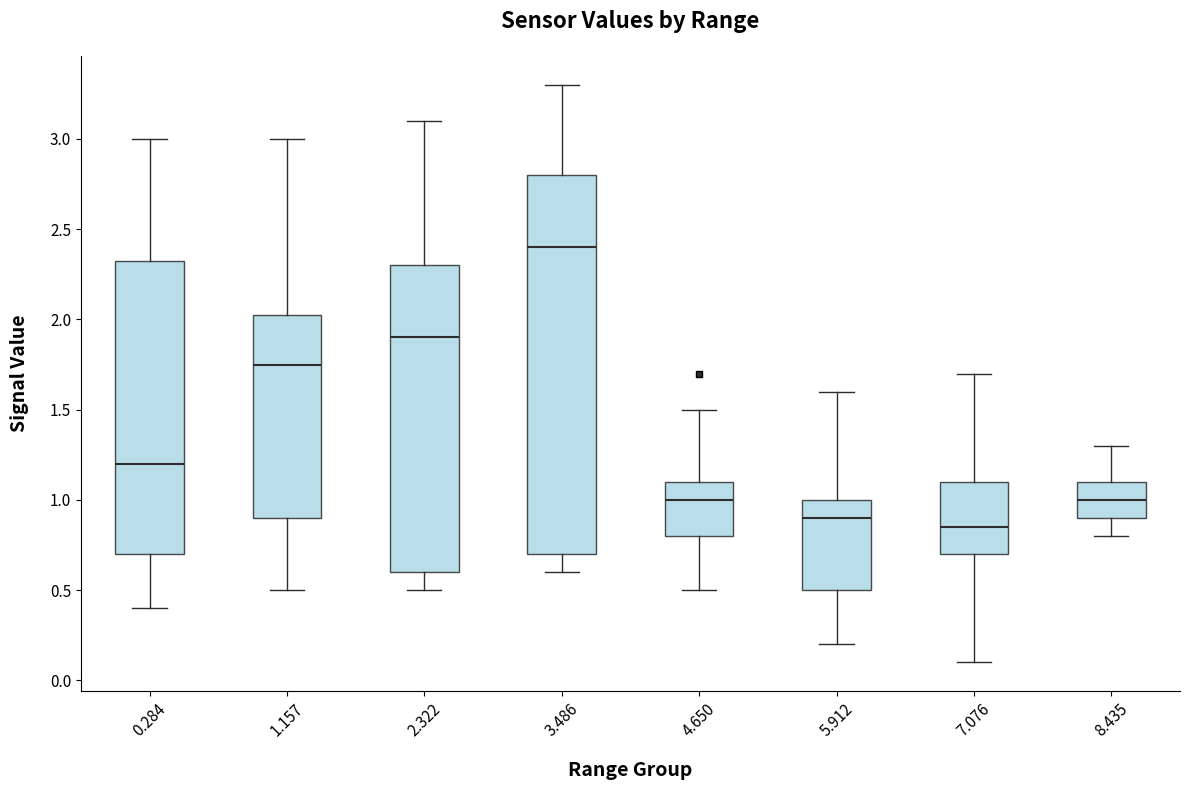

Which box is the tallest, from its lower edge to its upper edge?

3.486